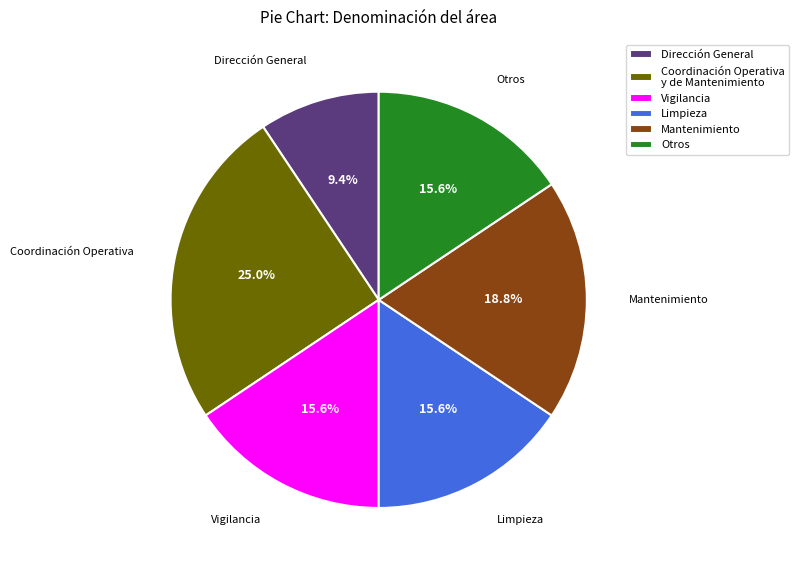

How many slices are in this pie chart?

6